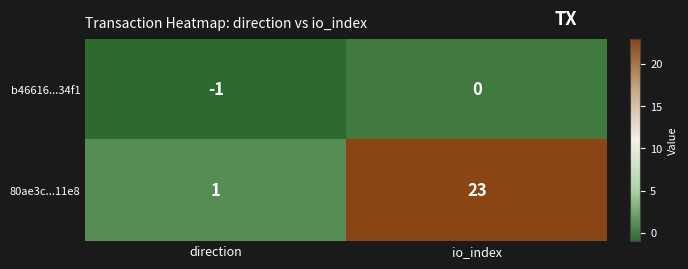

At which category is the sum across all series the highest?

io_index